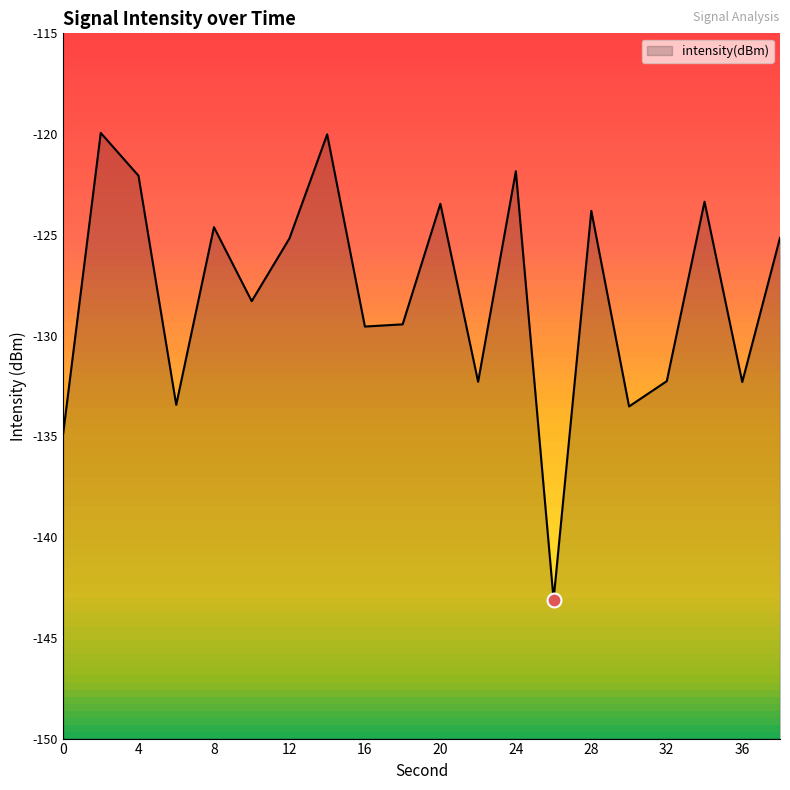

True or false: the data shows -132.3 at 22.

True